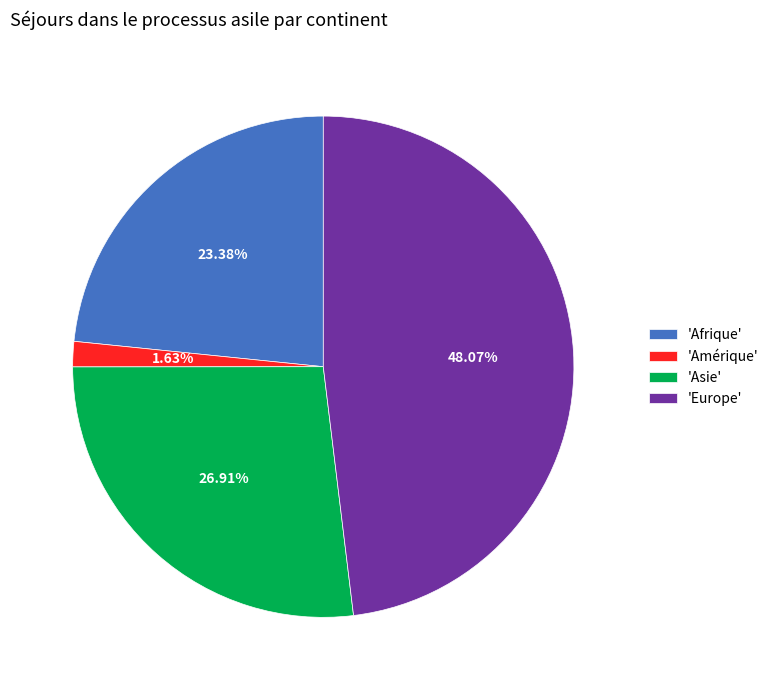

Do 'Asie' and 'Europe' together represent more than half of the pie?

Yes